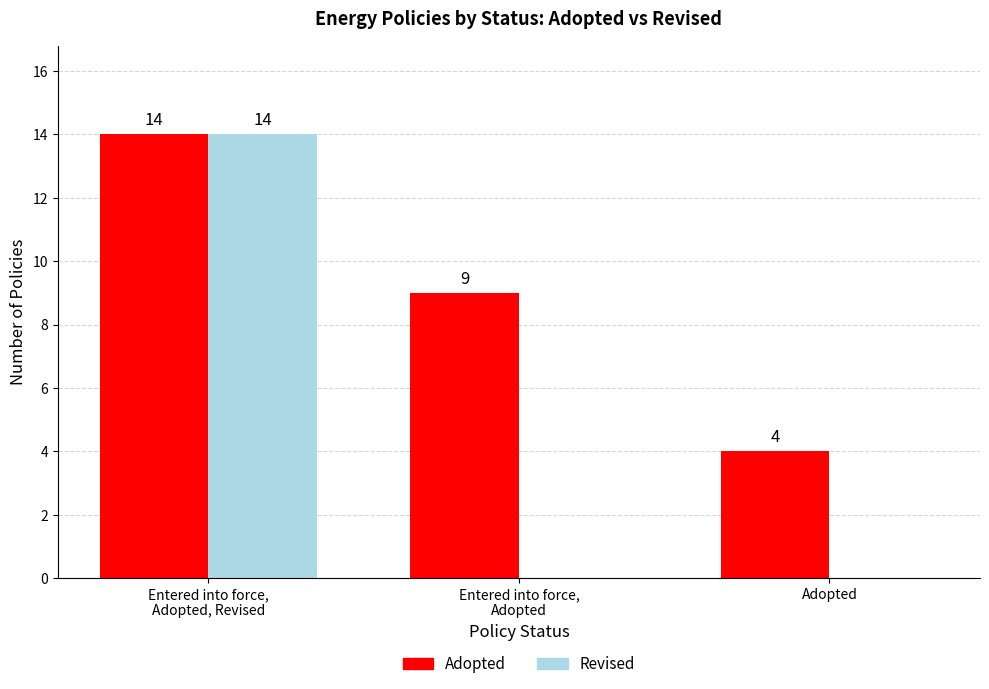

What is the total value across all series at Adopted?

4